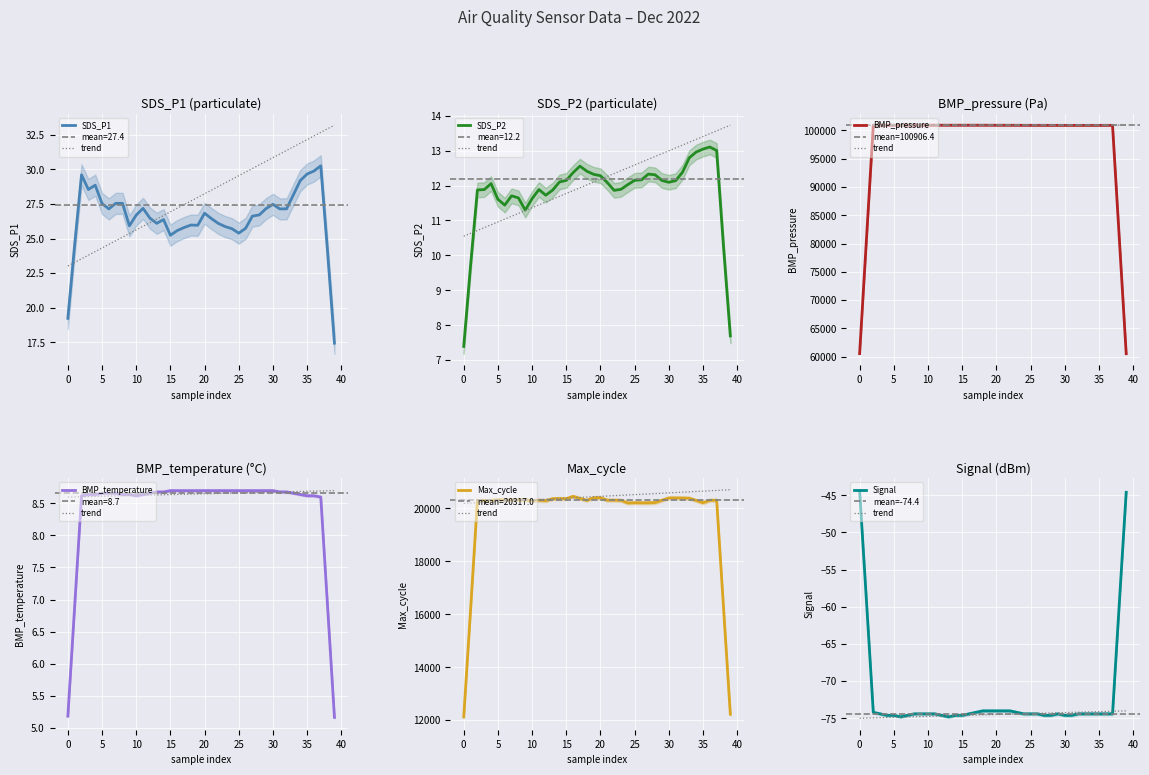

Rank the series by their maximum value, from highest to lowest.

BMP_pressure, Max_cycle, SDS_P1, SDS_P2, BMP_temperature, Signal